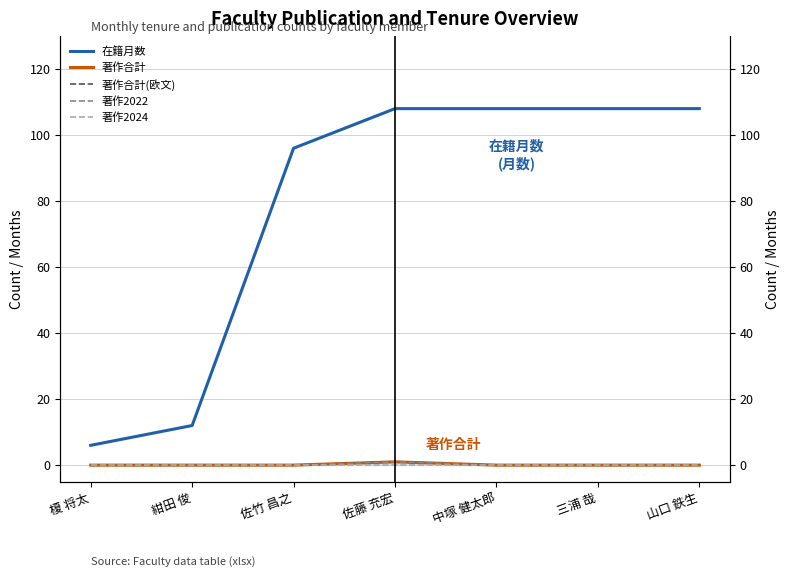

True or false: 在籍月数 has a value of 19 at 紺田 俊.

False